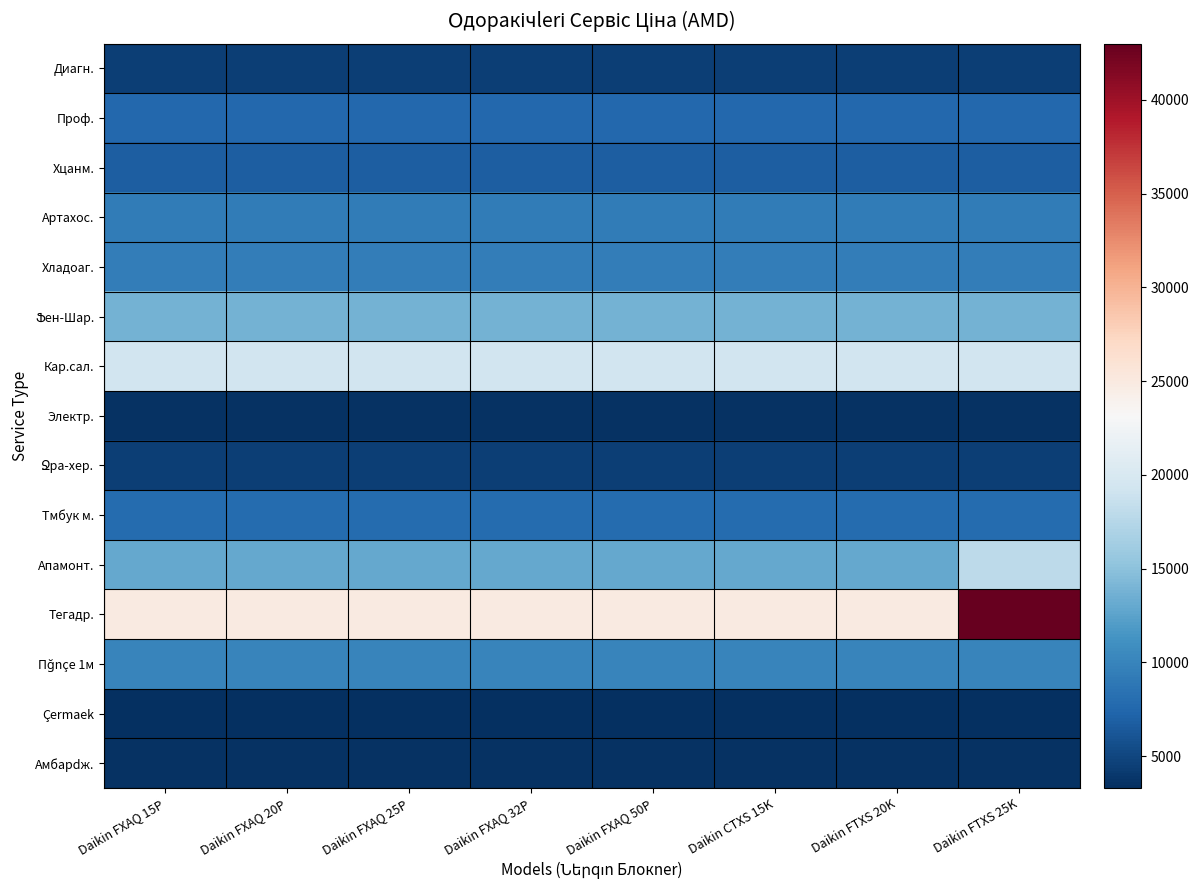

At how many categories does at least one series exceed 38984?

1